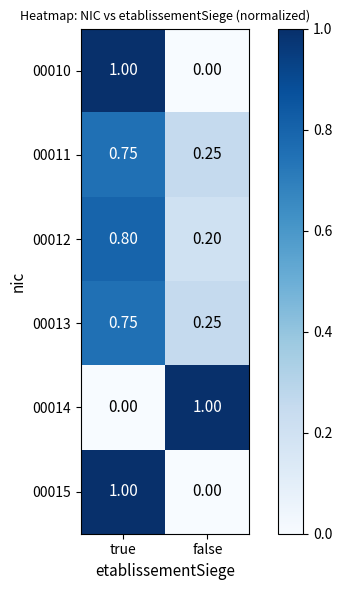

Which category has the lowest value in the 00013 series?

false